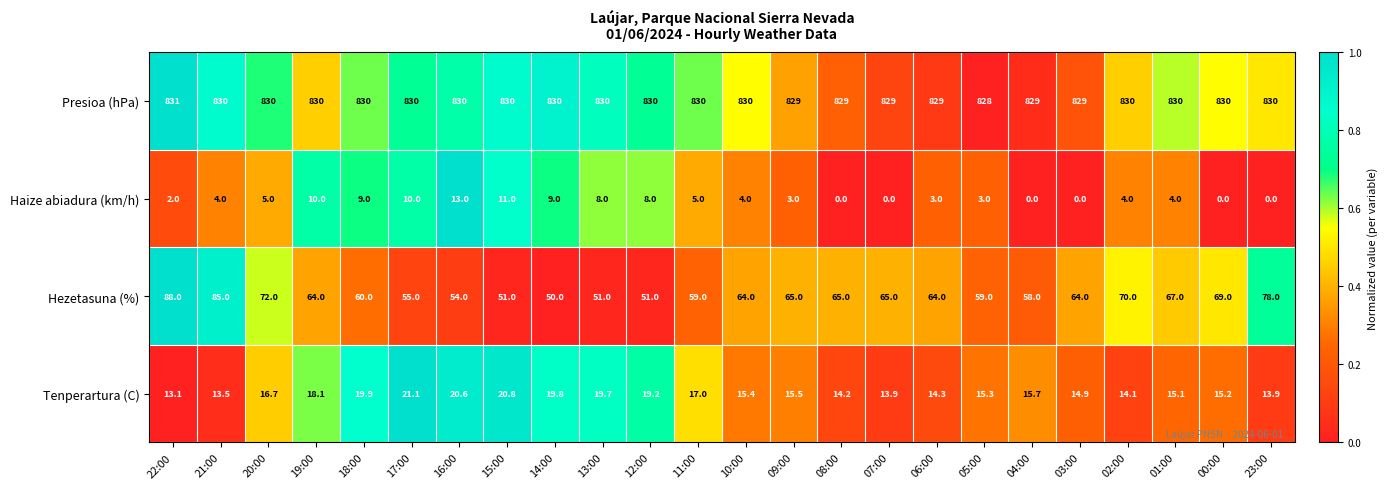

Where is Tenperartura (C) nearest to the value 17?

11:00